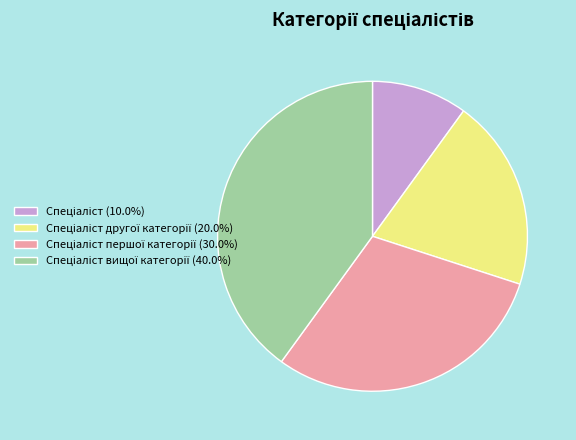

Is there any slice that represents more than half of the pie?

No